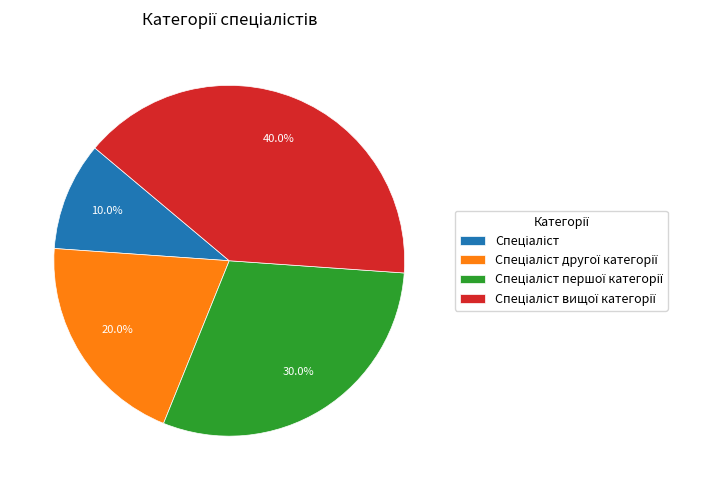

Is there any slice that represents more than half of the pie?

No